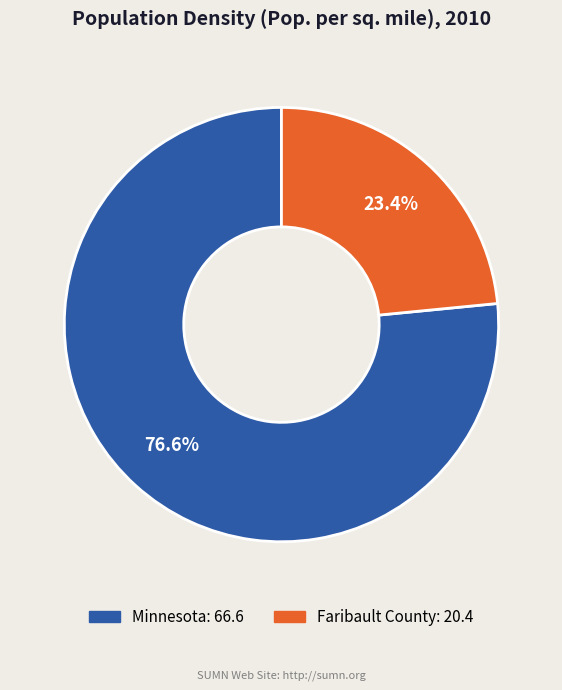

Which has a higher value, Faribault County or Minnesota?

Minnesota